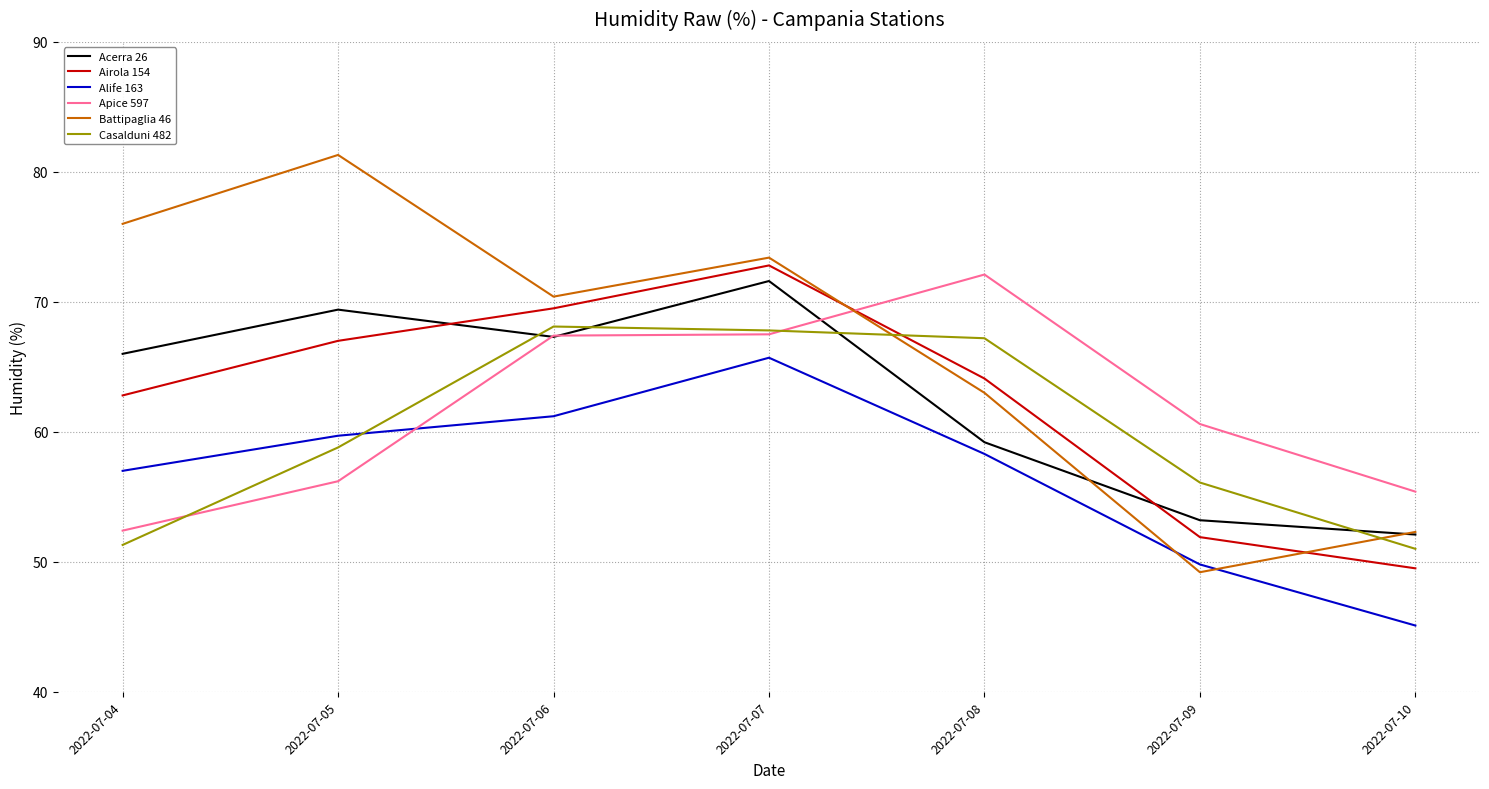

True or false: Casalduni 482 has a value of 67.2 at 2022-07-08.

True